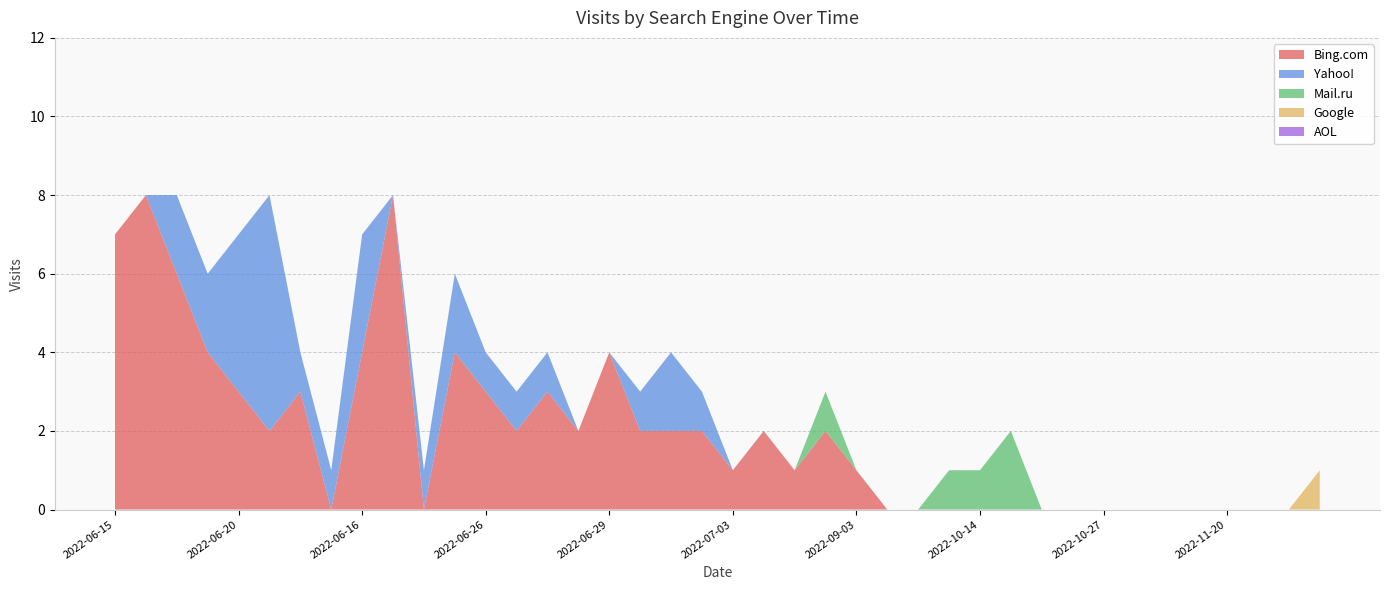

Reading left to right, extract all data points from this chart.

Bing.com: 7	8	6	4	3	2	3	0	4	8	0	4	3	2	3	2	4	2	2	2	1	2	1	2	1	0	0	0	0	0	0	0	0	0	0	0	0	0	0	0
Yahoo!: 0	0	2	2	4	6	1	1	3	0	1	2	1	1	1	0	0	1	2	1	0	0	0	0	0	0	0	0	0	0	0	0	0	0	0	0	0	0	0	0
Mail.ru: 0	0	0	0	0	0	0	0	0	0	0	0	0	0	0	0	0	0	0	0	0	0	0	1	0	0	0	1	1	2	0	0	0	0	0	0	0	0	0	0
Google: 0	0	0	0	0	0	0	0	0	0	0	0	0	0	0	0	0	0	0	0	0	0	0	0	0	0	0	0	0	0	0	0	0	0	0	0	0	0	0	1
AOL: 0	0	0	0	0	0	0	0	0	0	0	0	0	0	0	0	0	0	0	0	0	0	0	0	0	0	0	0	0	0	0	0	0	0	0	0	0	0	0	0